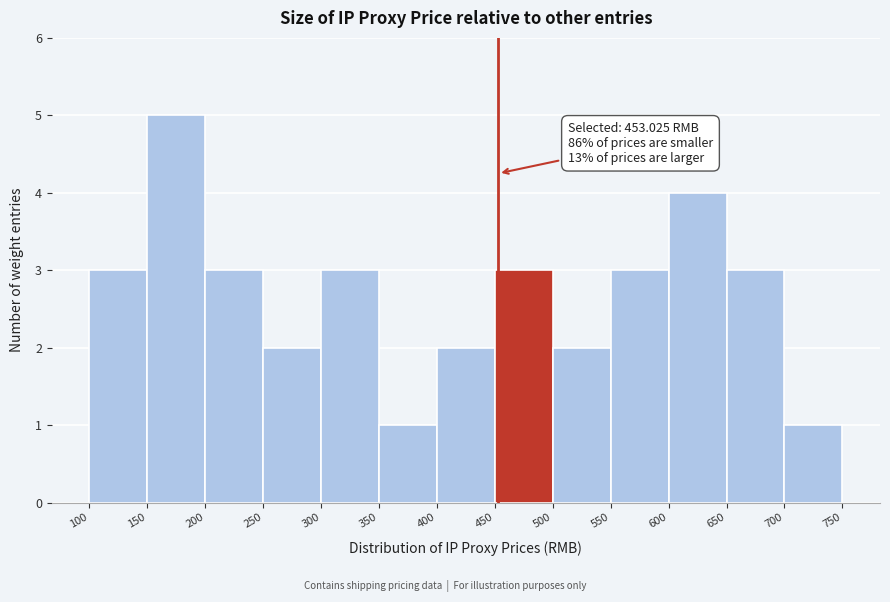

Over which range of the x-axis is the bar tallest?

150 to 200